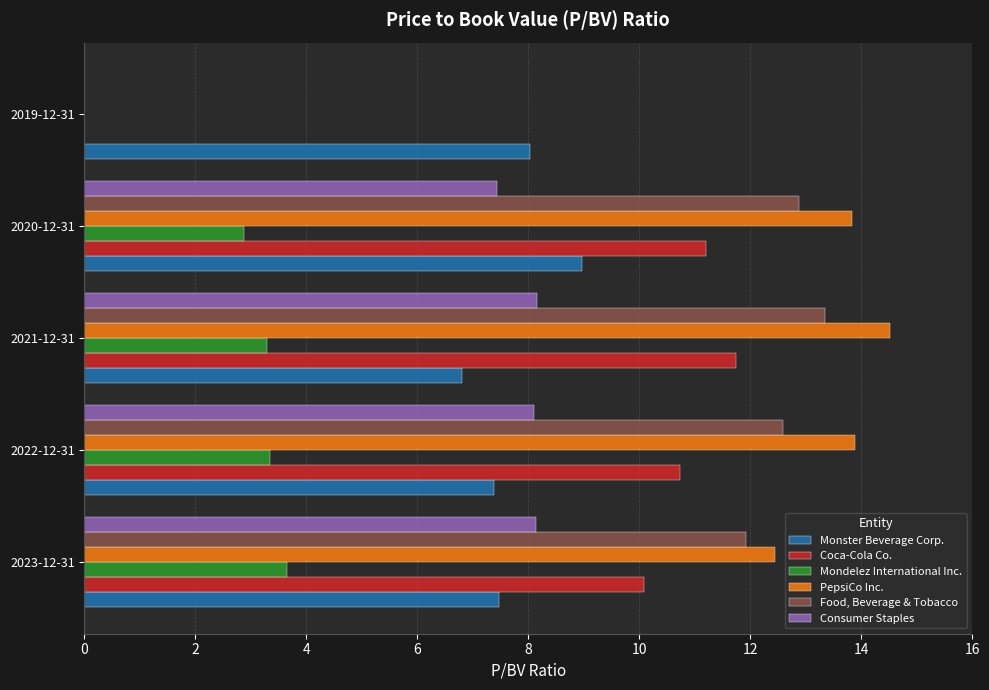

Is it true that PepsiCo Inc. equals 6.5 at 2023-12-31?

False